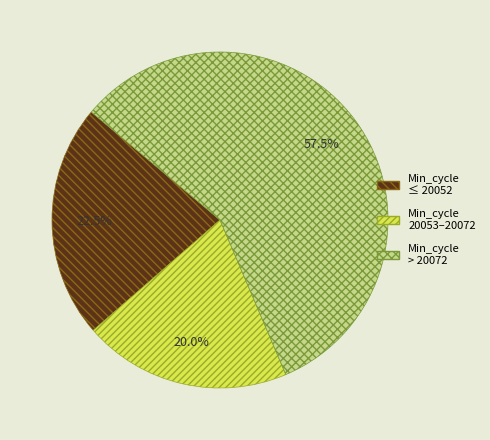

Does any single category account for the majority?

Yes